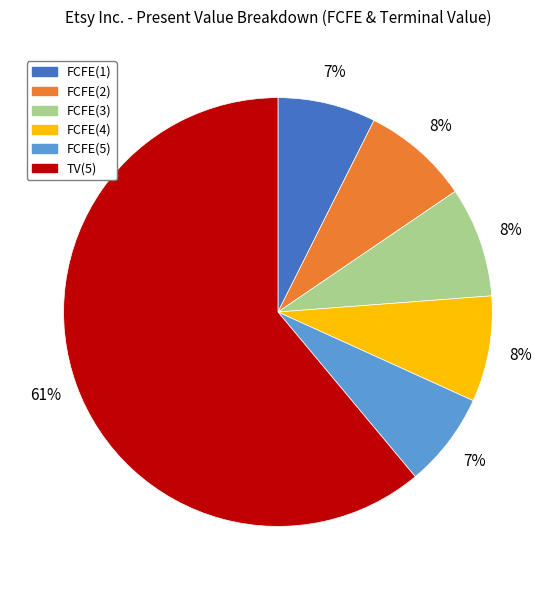

Which slice is the largest?

TV(5)